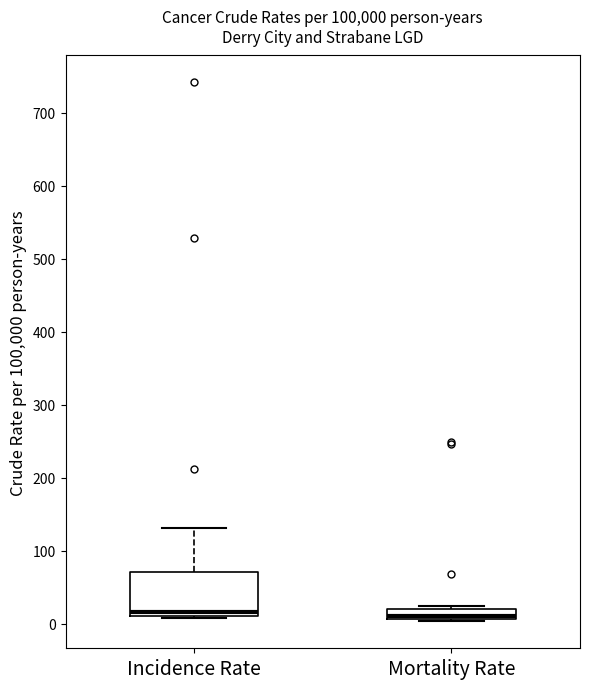

Where is the upper edge of the box for Mortality Rate on the y-axis? The values are not printed on the chart, so give them approximately, as read against the axis.

20